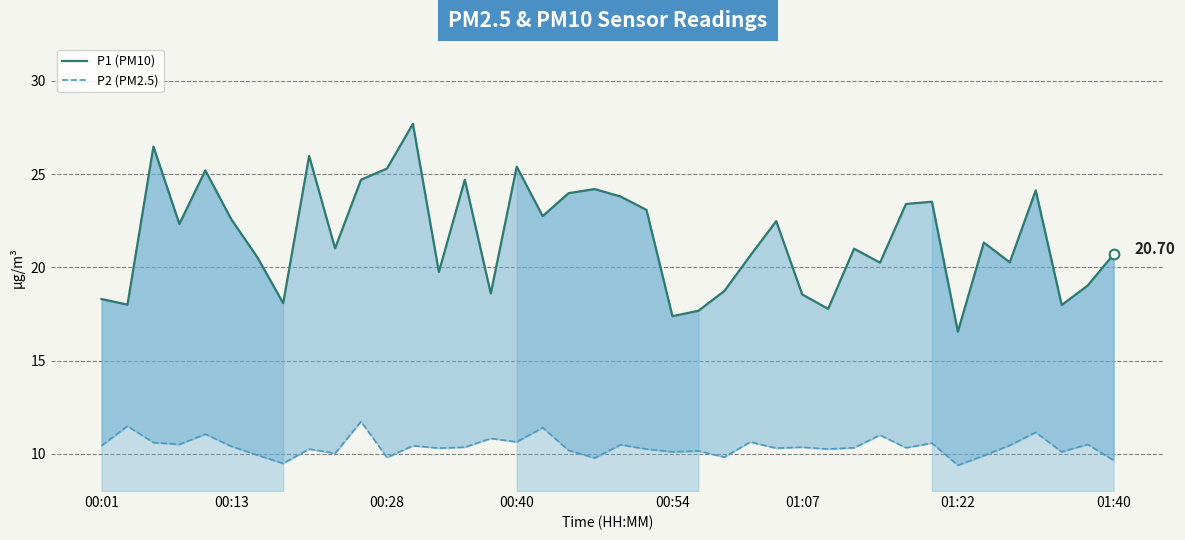

Is it true that P1 (PM10) equals 29.9 at 29?

False